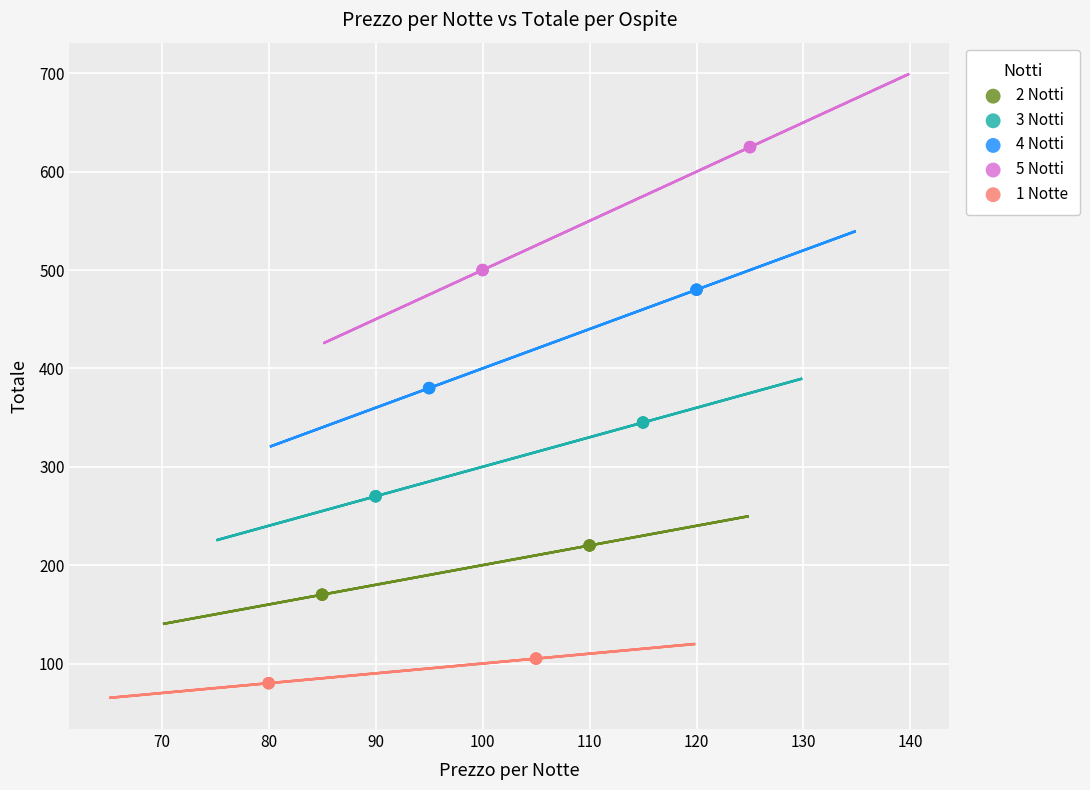

What are all the series names shown in the legend?

2 Notti, 3 Notti, 4 Notti, 5 Notti, 1 Notte